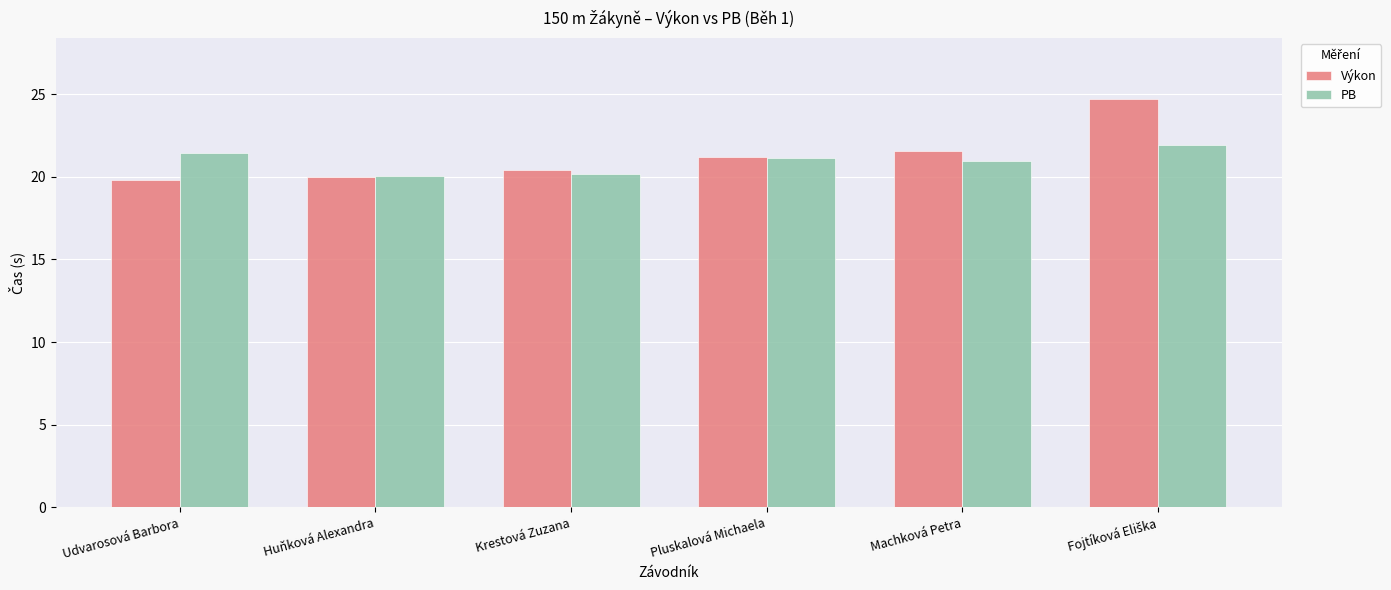

What is the average value of the PB series?

21.0